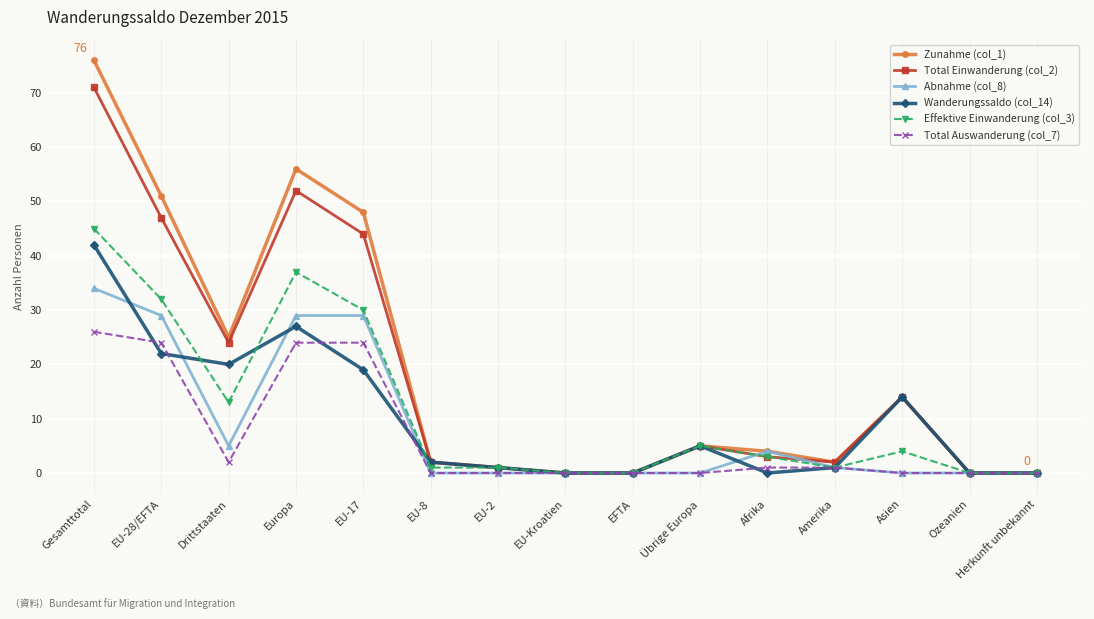

How many distinct data groups are displayed?

6